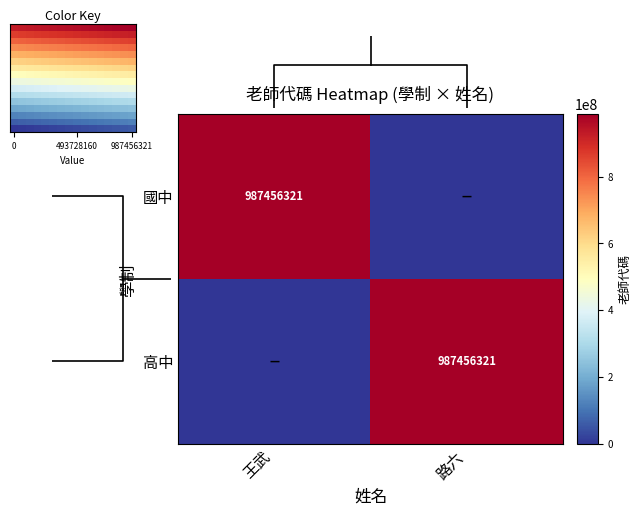

Is it true that 國中 equals 987456321 at 王武?

True